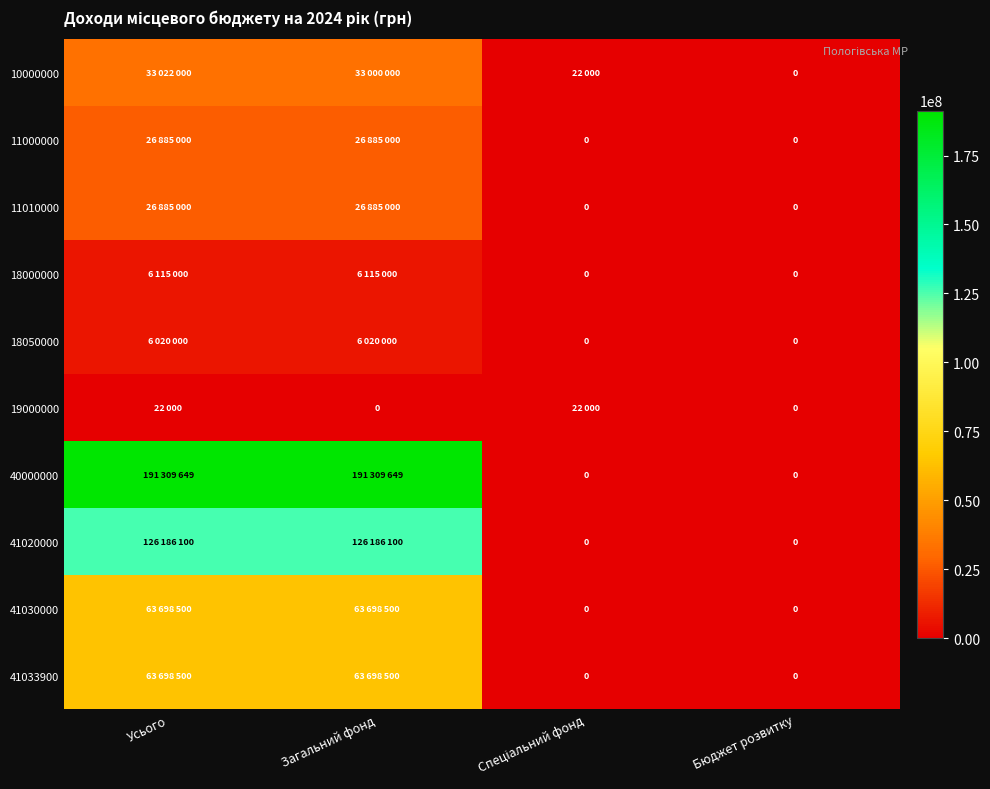

True or false: 18000000 has a value of 1679673 at Загальний фонд.

False